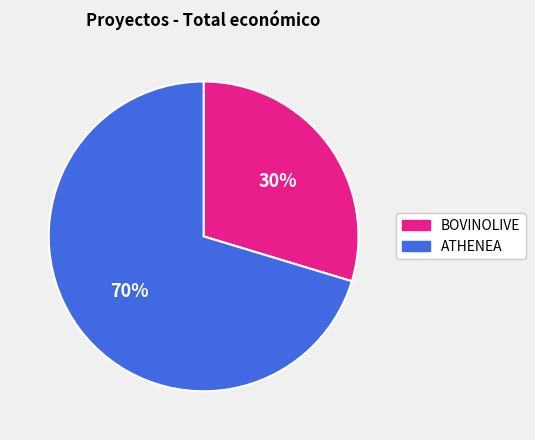

To the nearest percent, what is the combined percentage of BOVINOLIVE and ATHENEA?

100%